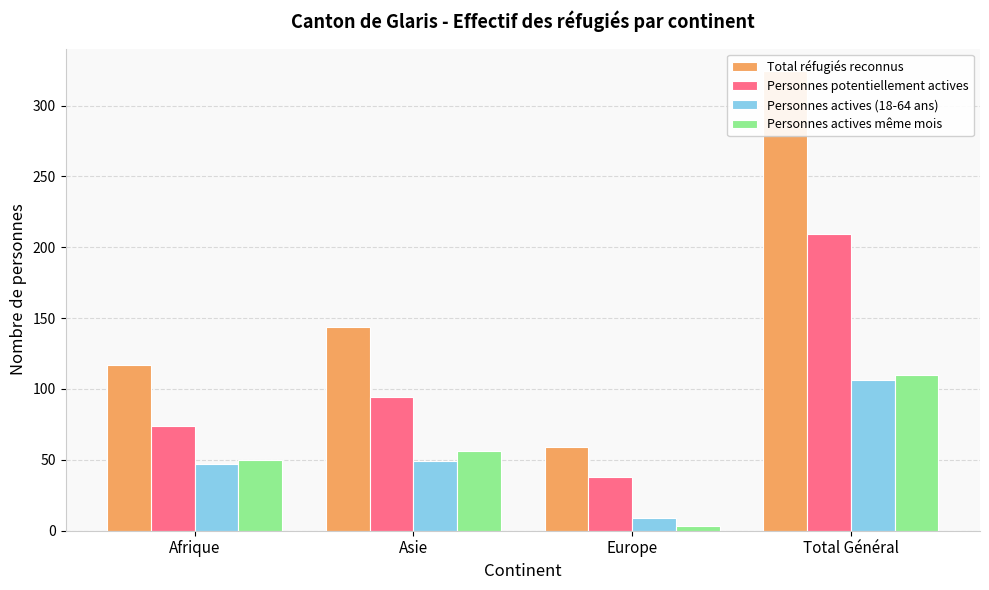

Are the bars horizontal?

No